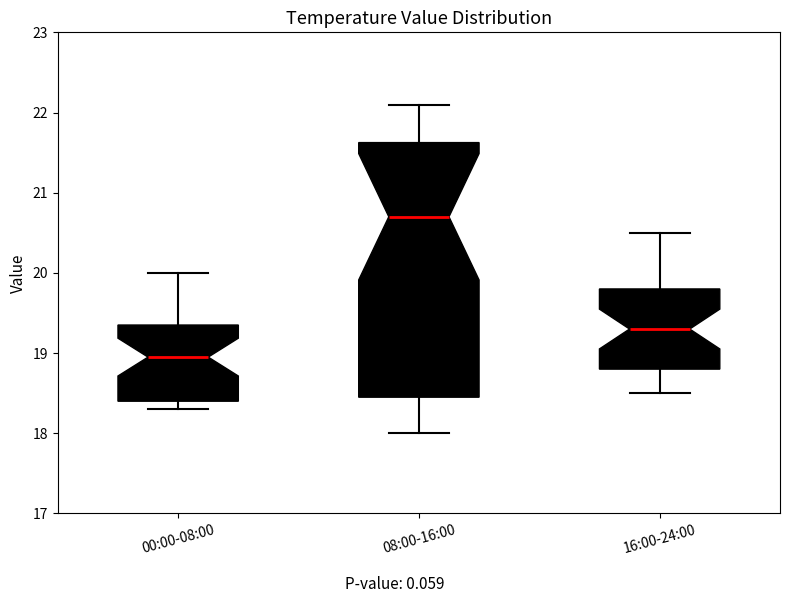

Which box's median line is the lowest?

00:00-08:00